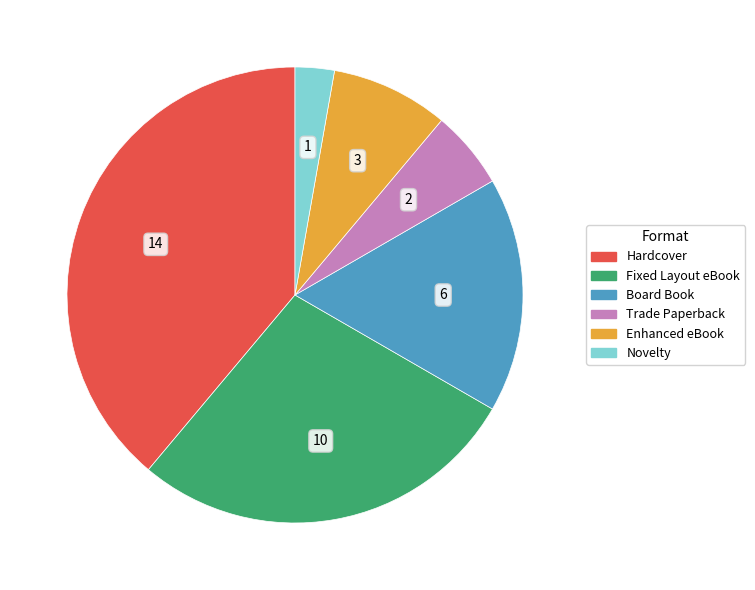

Is it true that Enhanced eBook is 22% of the pie?

False